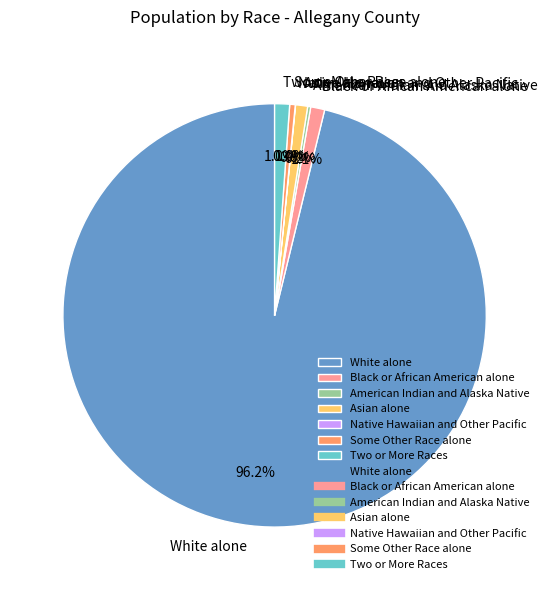

Which category has the biggest portion of the pie?

White alone